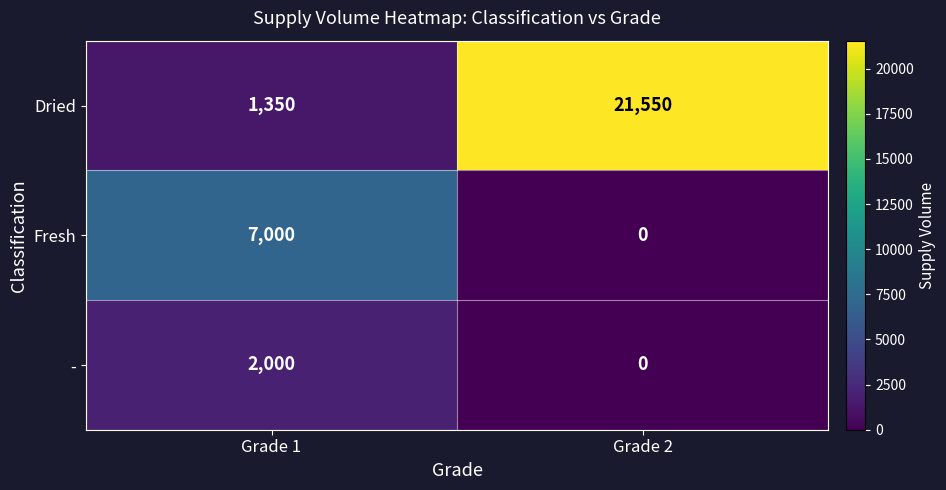

Reading left to right, what are all the values shown in this chart?

Dried: 1350	21550
Fresh: 7000	0
-: 2000	0